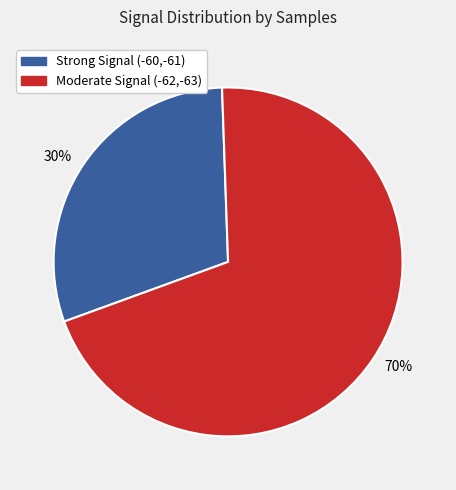

Which has a higher value, 30% or 70%?

70%